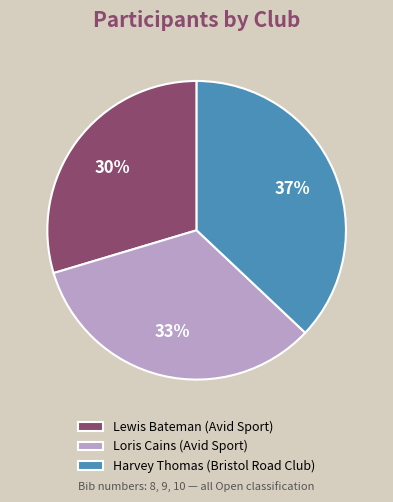

Does Loris Cains (Avid Sport) represent more than half of the total?

No